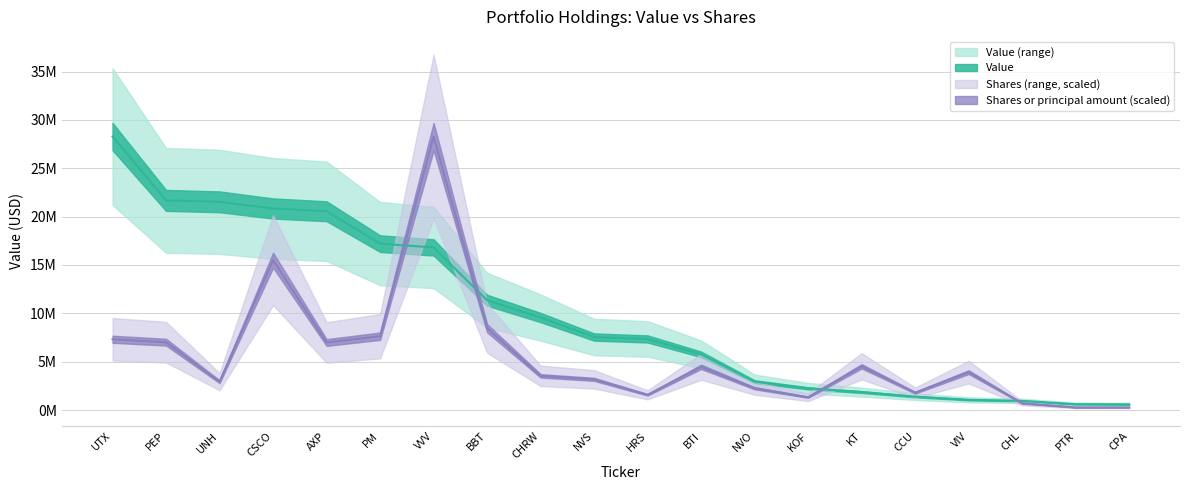

What is the minimum value for Shares or principal amount?

266072.4